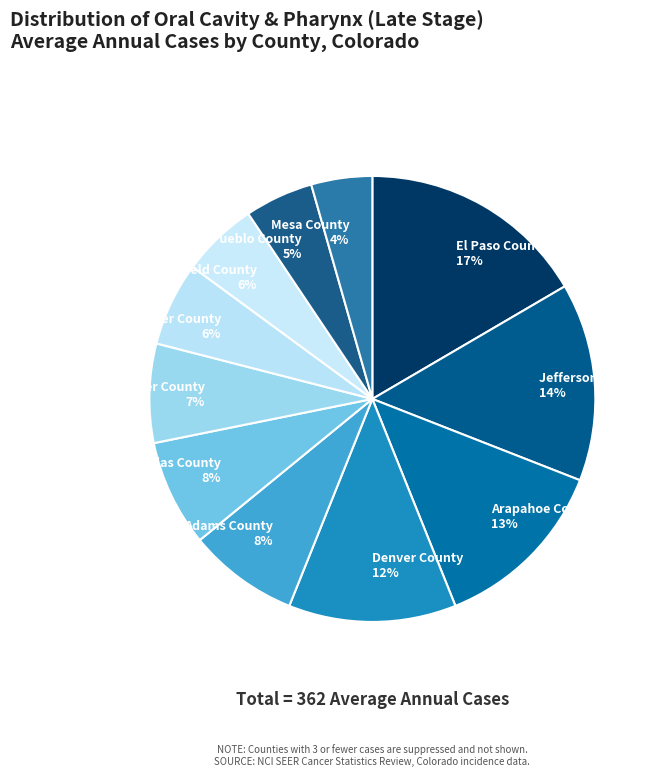

The Larimer County slice represents 7% of the pie. True or false?

True